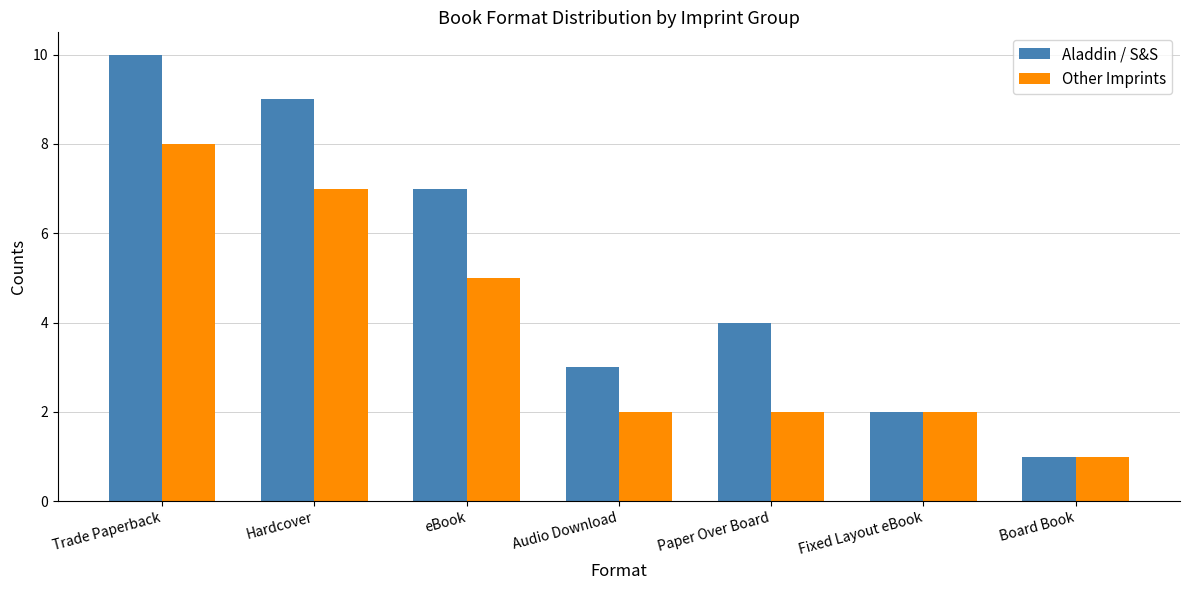

At how many categories does at least one series exceed 6?

3